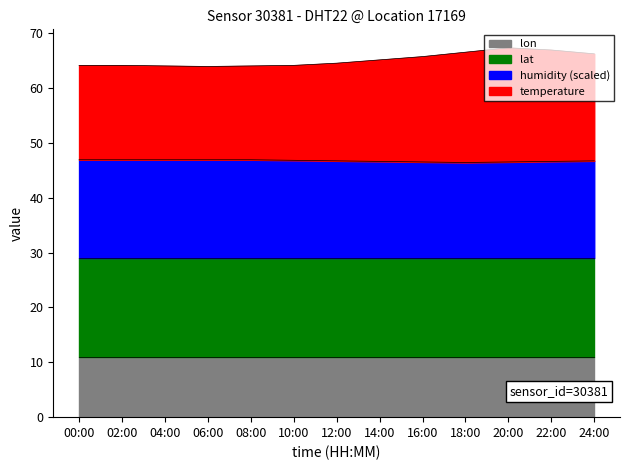

What are all the series names shown in the legend?

lon, lat, humidity (scaled), temperature